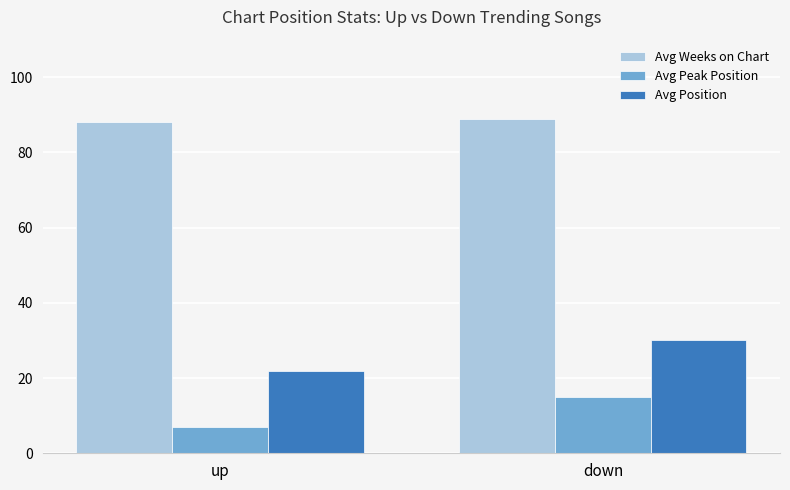

Reading left to right, extract all data points from this chart.

Avg Weeks on Chart: 88	89
Avg Peak Position: 7	15
Avg Position: 22	30